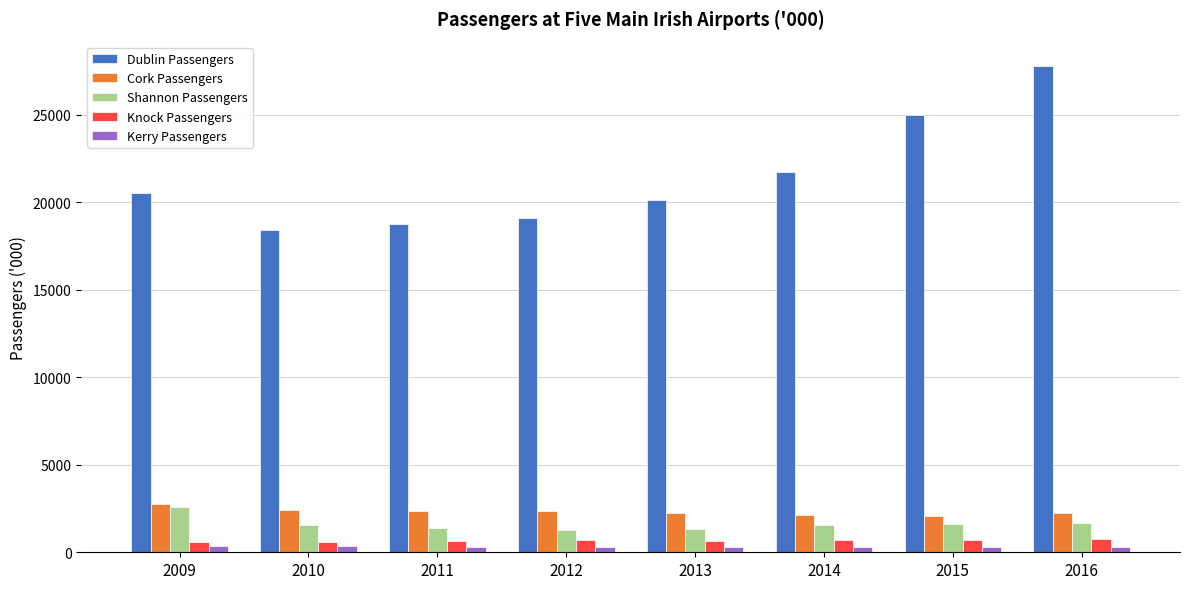

True or false: Cork Passengers has a value of 710.9 at 2014.

False